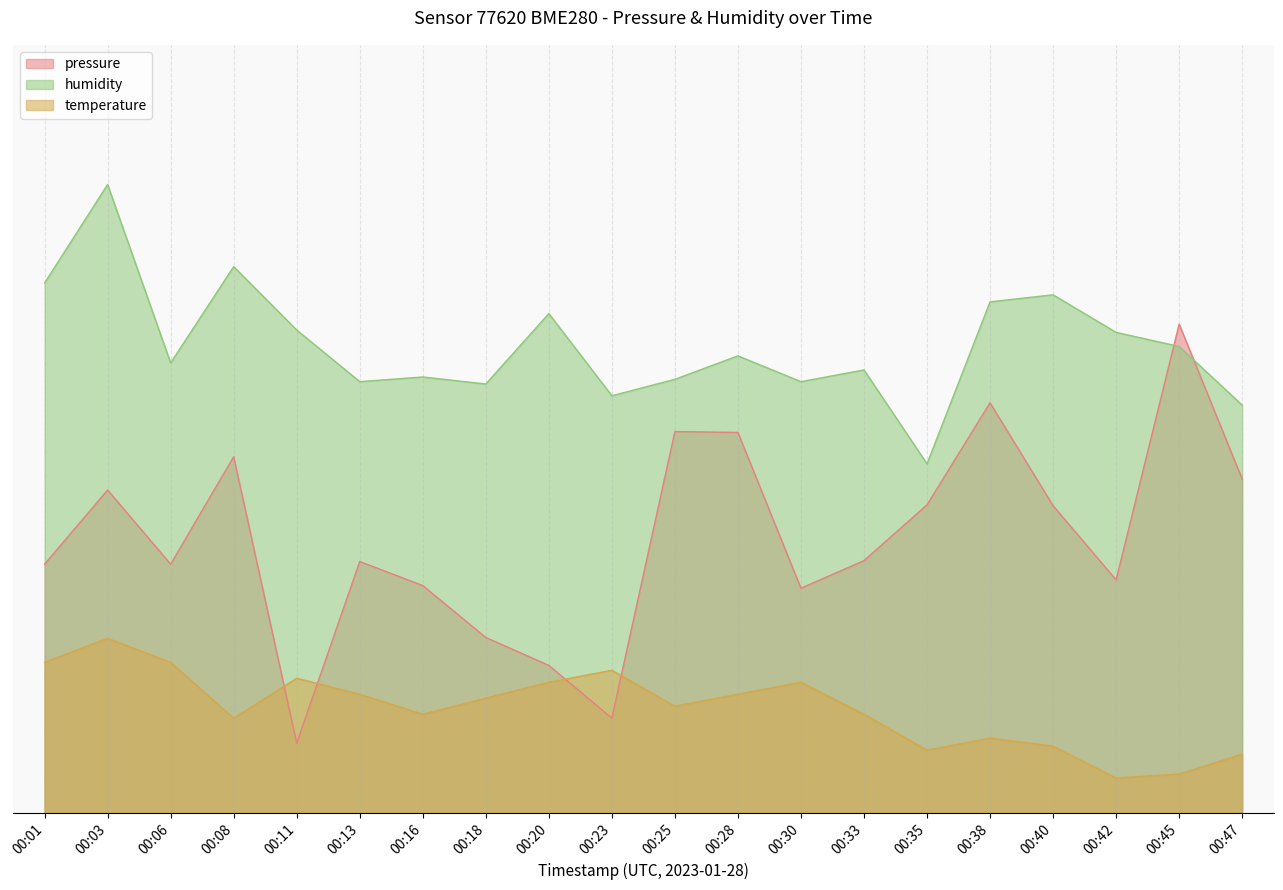

Which category has the highest value across all series?

00:03